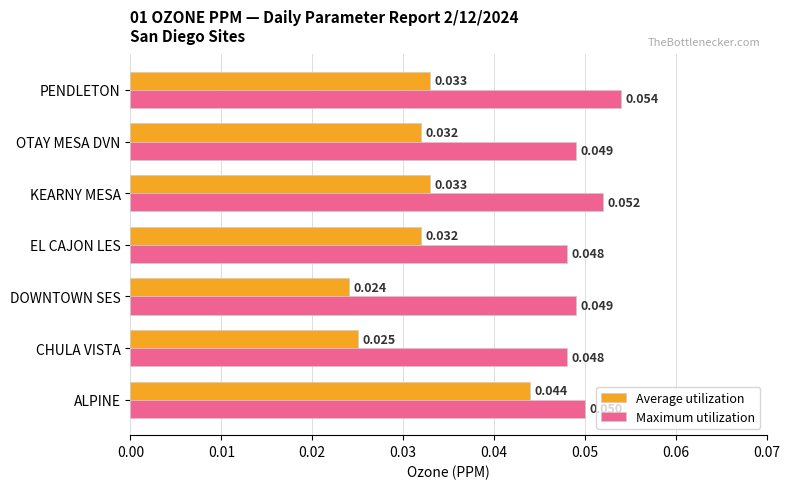

At which category does the chart reach its minimum across all series?

DOWNTOWN SES